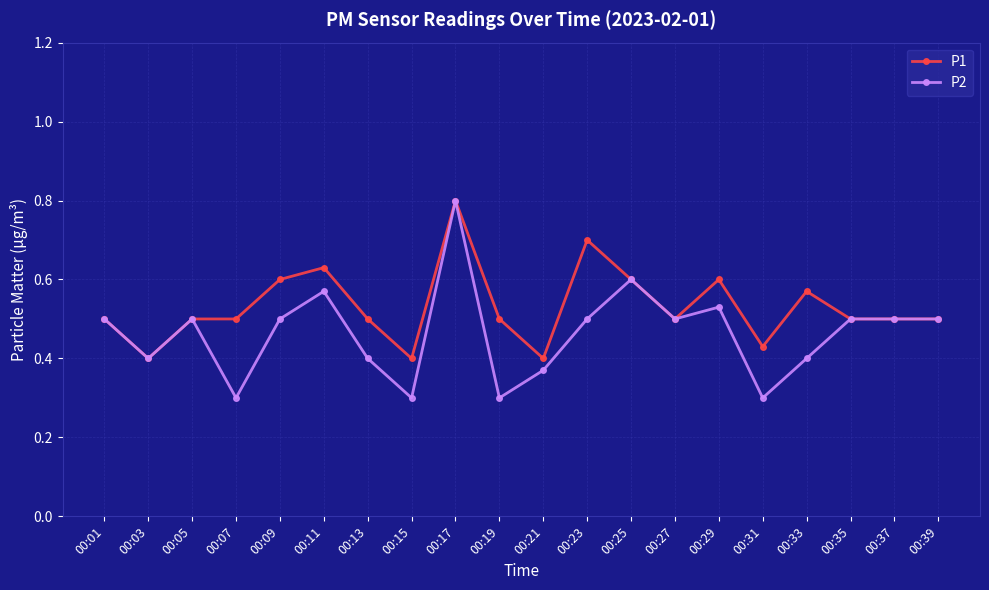

How many series are shown in this chart?

2